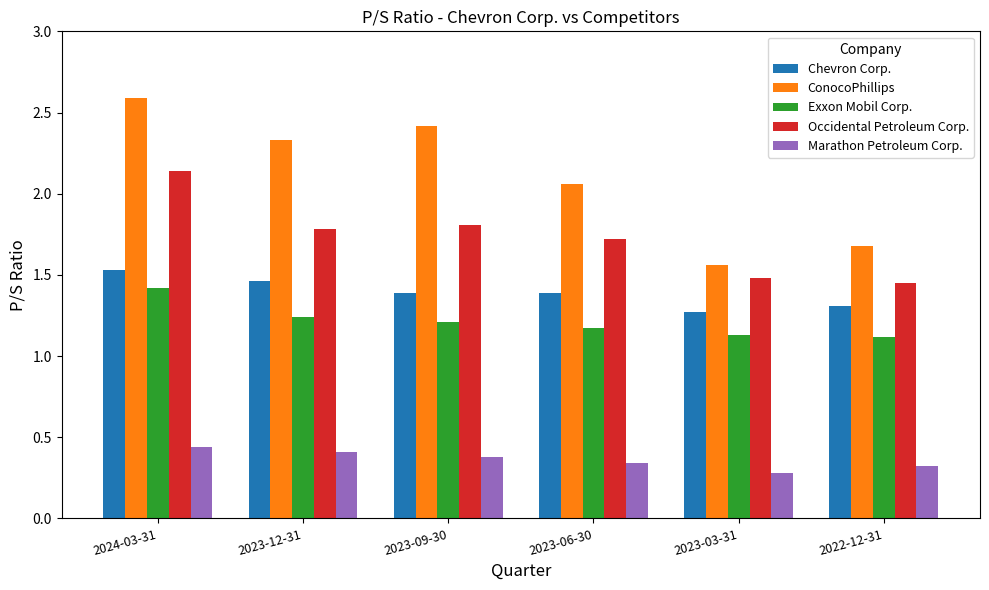

The Exxon Mobil Corp. series shows 1.9 at 2022-12-31. True or false?

False